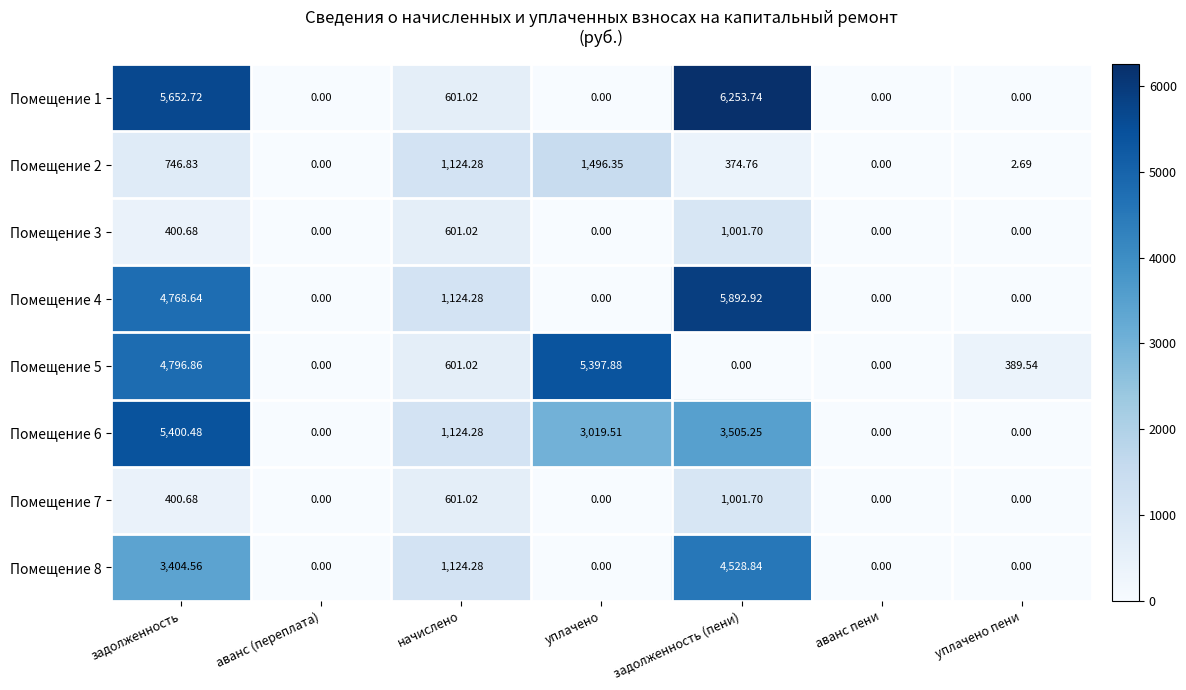

How many values in the Помещение 1 series exceed 0?

3